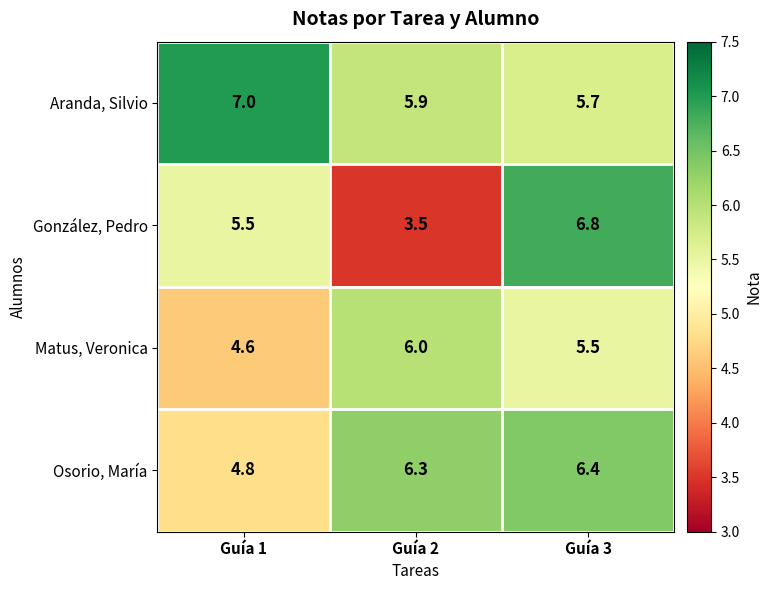

Is the value of Aranda, Silvio at Guía 2 greater than the value of Osorio, María at Guía 2?

No